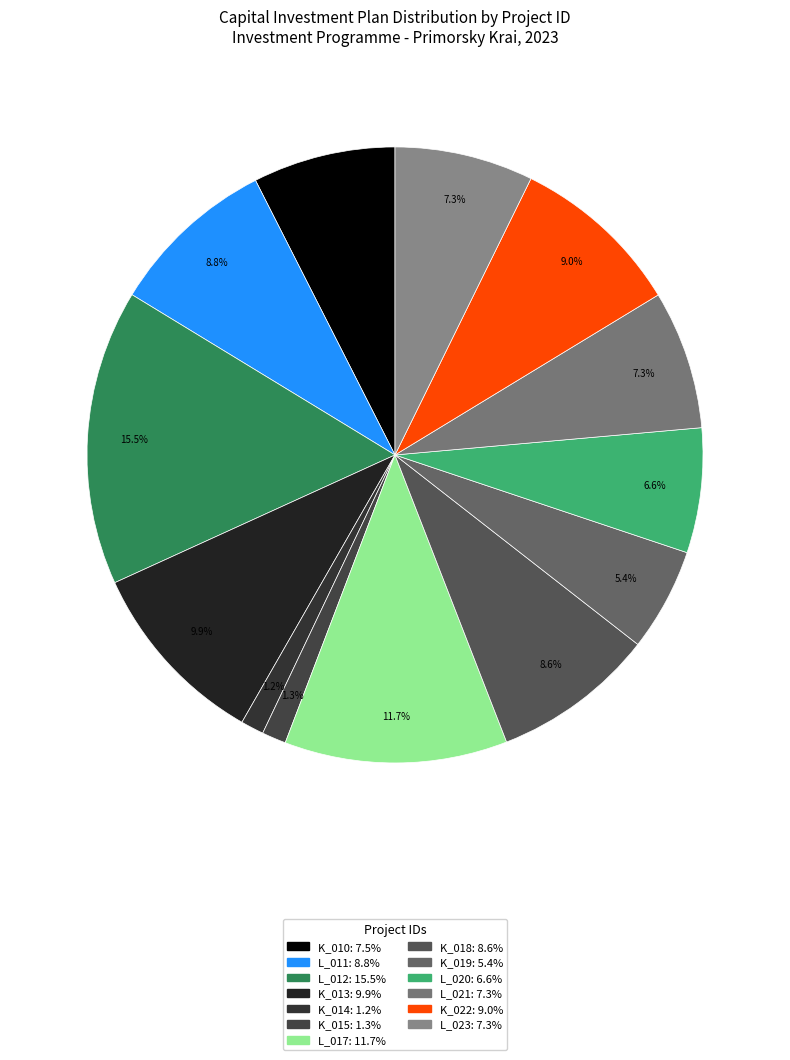

Combined, do K_010 and L_021 account for over 50%?

No